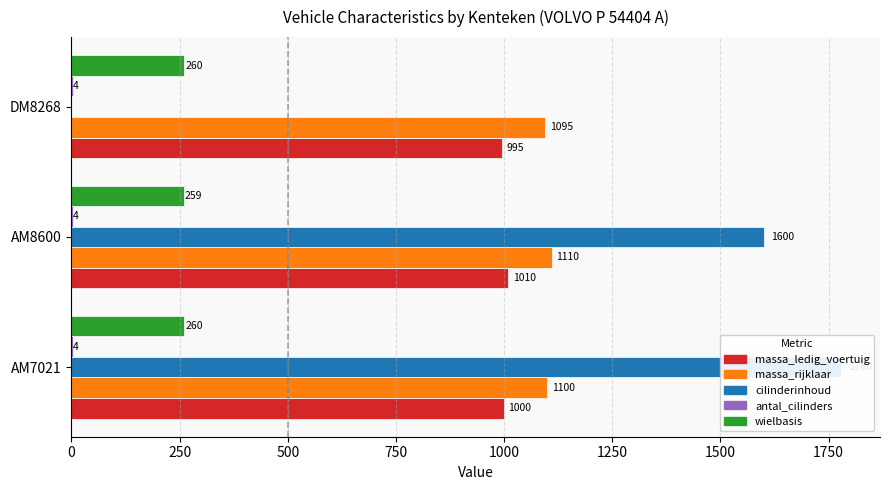

Are the bars horizontal?

Yes